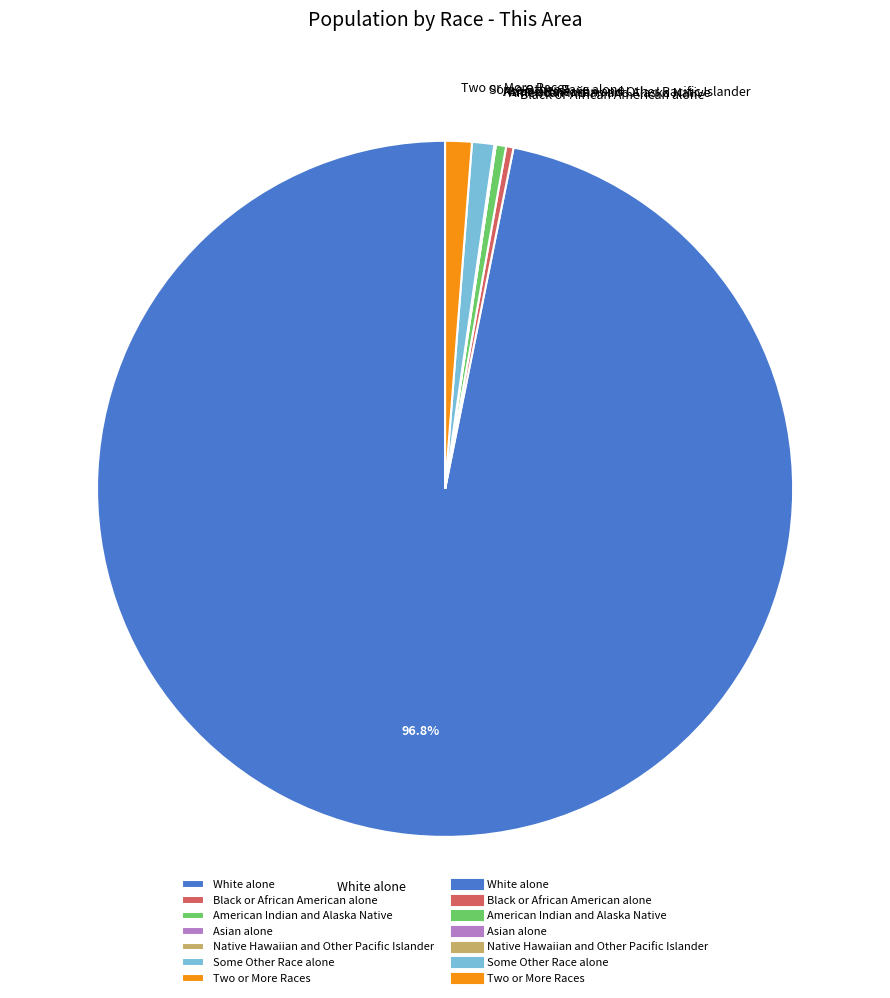

Approximately how many times larger is the value at Some Other Race alone compared to Black or African American alone?

3.0